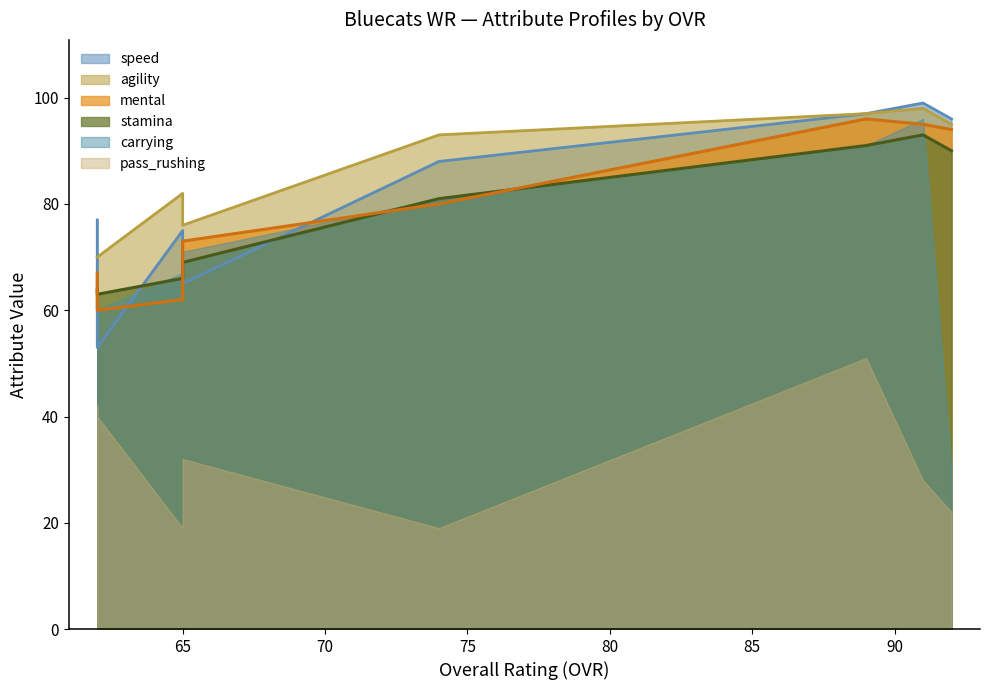

What is the value of the mental point at the 3rd from the left?

62